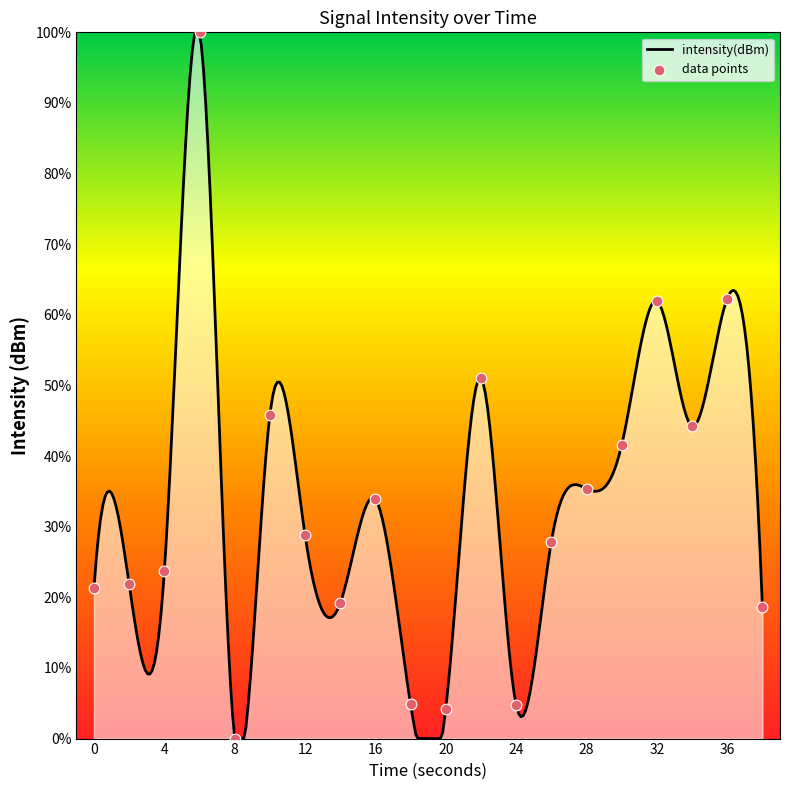

Which has a higher value, 6 or 0?

6